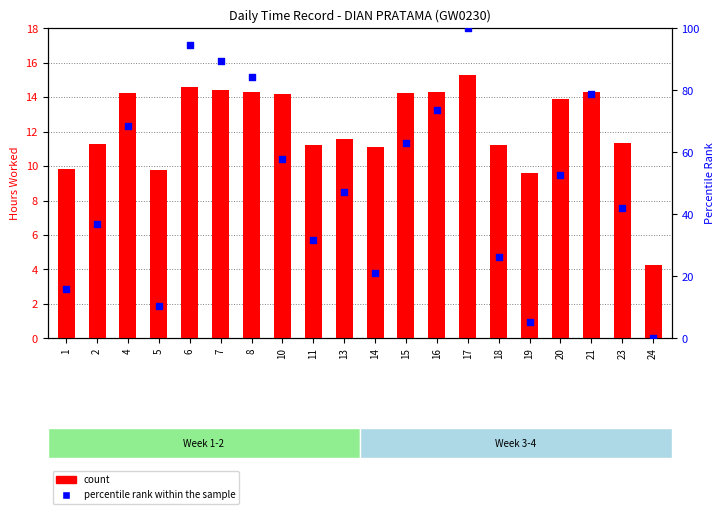

What is the total value across all series at 23?

53.4